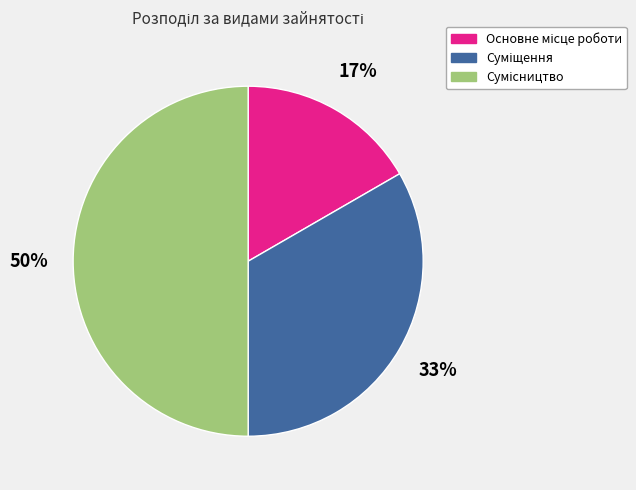

To the nearest percent, what is the difference between the largest and smallest slice percentages?

33%